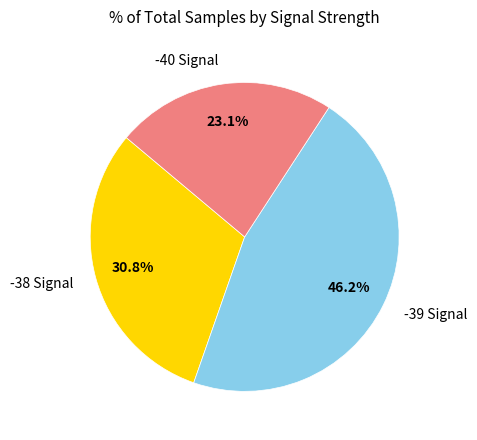

Does -39 Signal represent more than half of the total?

No